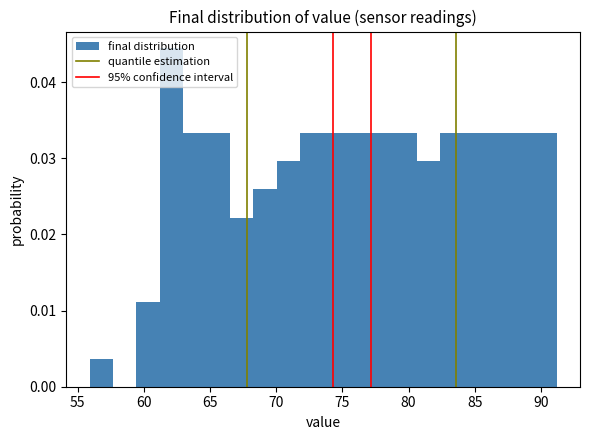

Read against the x-axis, roughly where is the centre of the tallest bar?

62.0